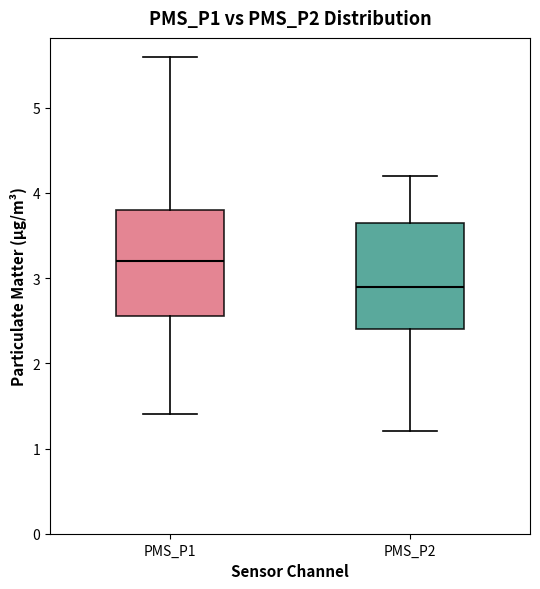

Reading left to right, transcribe this box plot: for each box, give where its median line is, the range the box spans, and where its two whiskers end, as read against the y-axis. The values are not printed on the chart, so give them approximately, as read against the axis.

PMS_P1: median 3.2, box 2.6 to 3.8, whiskers 1.4 to 5.6
PMS_P2: median 2.9, box 2.4 to 3.7, whiskers 1.2 to 4.2